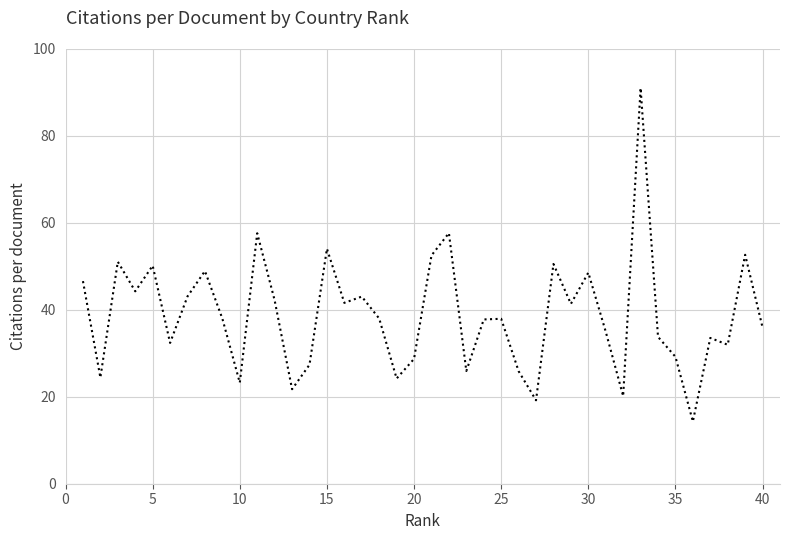

What is the difference between the maximum and minimum values?

76.7